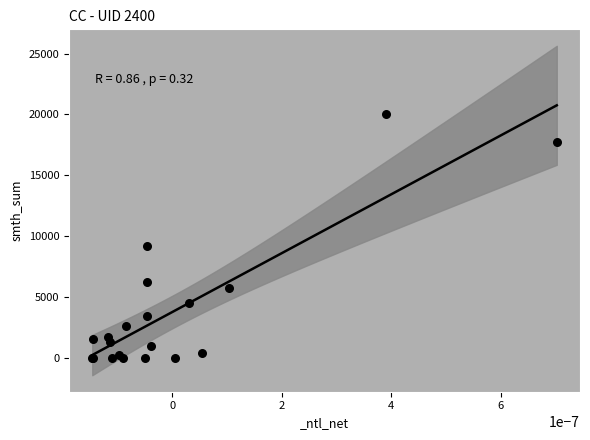

What Y value in the scatter plot is closest to 10000?

9234.4